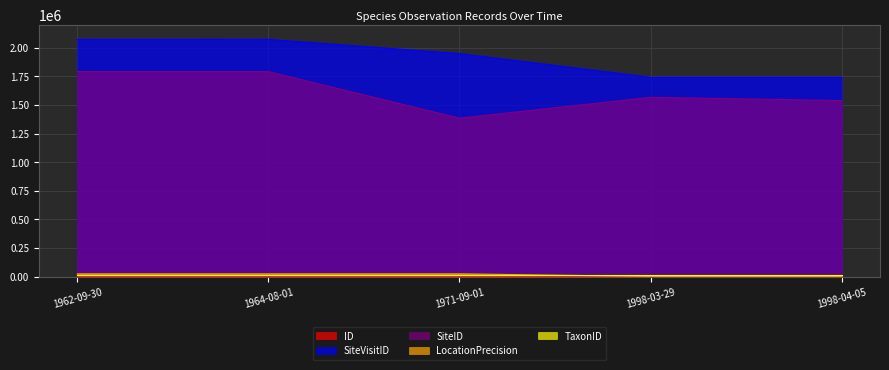

Where is SiteID nearest to the value 1588003?

1998-03-29